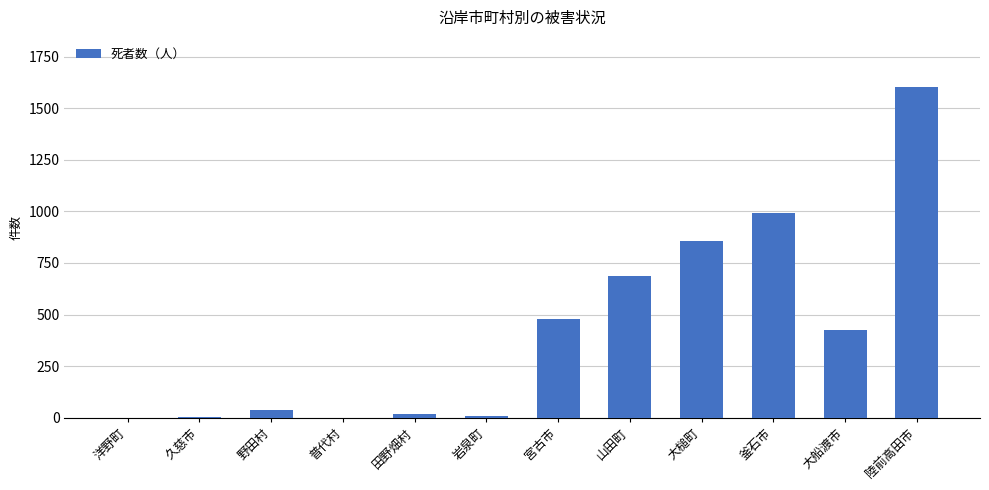

The chart shows a value of 631 at 洋野町. True or false?

False